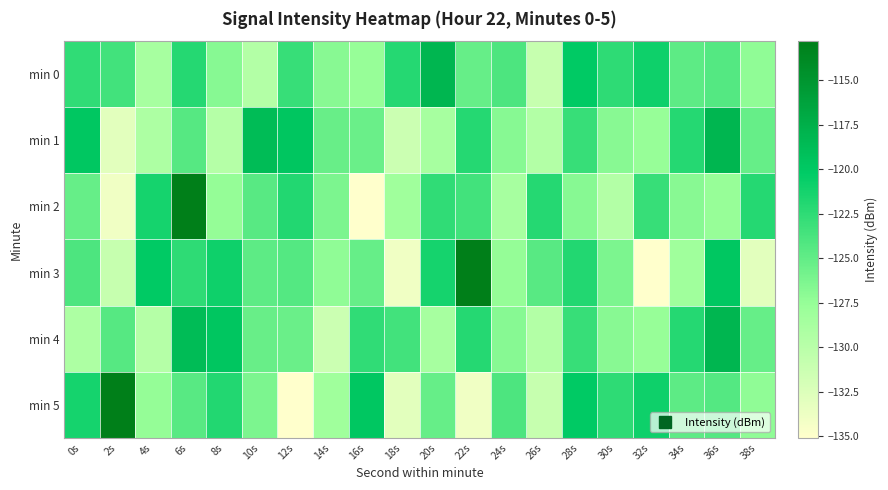

Reading left to right, list all the values displayed in this chart.

min 0: 0s=-122.6	2s=-123.5	4s=-128.6	6s=-122.0	8s=-126.8	10s=-129.6	12s=-123.0	14s=-126.9	16s=-127.5	18s=-122.0	20s=-118.1	22s=-125.2	24s=-124.0	26s=-130.9	28s=-120.0	30s=-122.5	32s=-121.0	34s=-124.8	36s=-124.4	38s=-127.2
min 1: 0s=-119.8	2s=-132.9	4s=-129.1	6s=-124.4	8s=-129.7	10s=-118.8	12s=-119.7	14s=-125.3	16s=-125.3	18s=-131.3	20s=-128.6	22s=-122.0	24s=-126.8	26s=-129.6	28s=-123.0	30s=-126.9	32s=-127.5	34s=-122.0	36s=-118.1	38s=-125.2
min 2: 0s=-125.2	2s=-134.0	4s=-121.3	6s=-112.8	8s=-127.5	10s=-124.5	12s=-121.9	14s=-126.2	16s=-135.1	18s=-128.2	20s=-122.6	22s=-123.5	24s=-128.6	26s=-122.0	28s=-126.8	30s=-129.6	32s=-123.0	34s=-126.9	36s=-127.5	38s=-122.0
min 3: 0s=-124.0	2s=-130.9	4s=-120.0	6s=-122.5	8s=-121.0	10s=-124.8	12s=-124.4	14s=-127.2	16s=-125.2	18s=-134.0	20s=-121.3	22s=-112.8	24s=-127.5	26s=-124.5	28s=-121.9	30s=-126.2	32s=-135.1	34s=-128.2	36s=-119.8	38s=-132.9
min 4: 0s=-129.1	2s=-124.4	4s=-129.7	6s=-118.8	8s=-119.7	10s=-125.3	12s=-125.3	14s=-131.3	16s=-122.6	18s=-123.5	20s=-128.6	22s=-122.0	24s=-126.8	26s=-129.6	28s=-123.0	30s=-126.9	32s=-127.5	34s=-122.0	36s=-118.1	38s=-125.2
min 5: 0s=-121.3	2s=-112.8	4s=-127.5	6s=-124.5	8s=-121.9	10s=-126.2	12s=-135.1	14s=-128.2	16s=-119.8	18s=-132.9	20s=-125.2	22s=-134.0	24s=-124.0	26s=-130.9	28s=-120.0	30s=-122.5	32s=-121.0	34s=-124.8	36s=-124.4	38s=-127.2